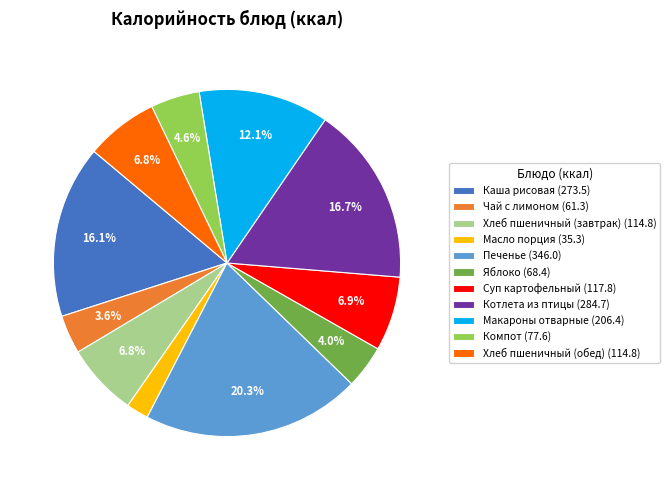

Approximately how many times larger is the value at Масло порция compared to Котлета из птицы?

0.1